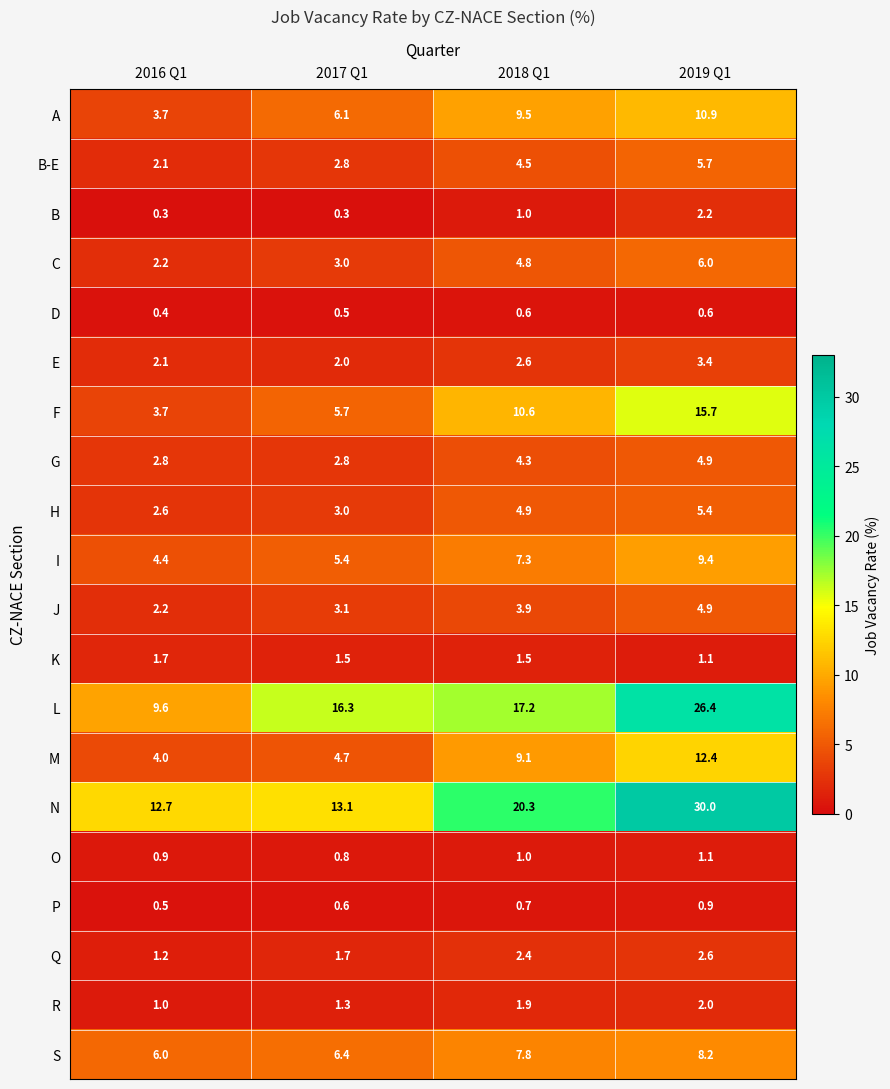

Rank the categories by Q value from lowest to highest.

2016 Q1, 2017 Q1, 2018 Q1, 2019 Q1